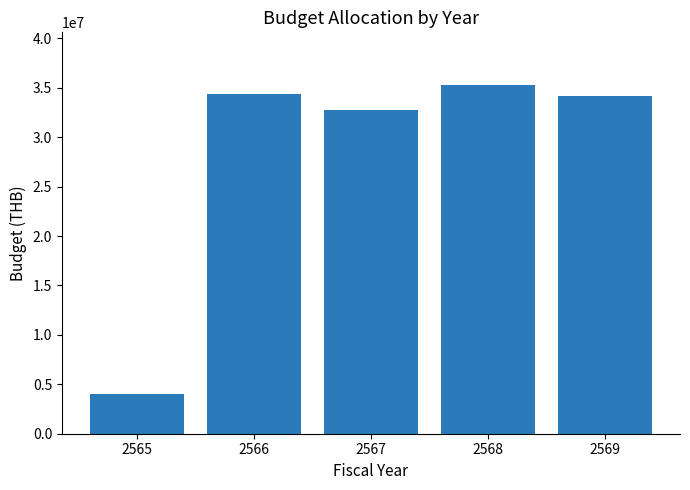

Approximately how many times larger is the value at 2565 compared to 2567?

0.1